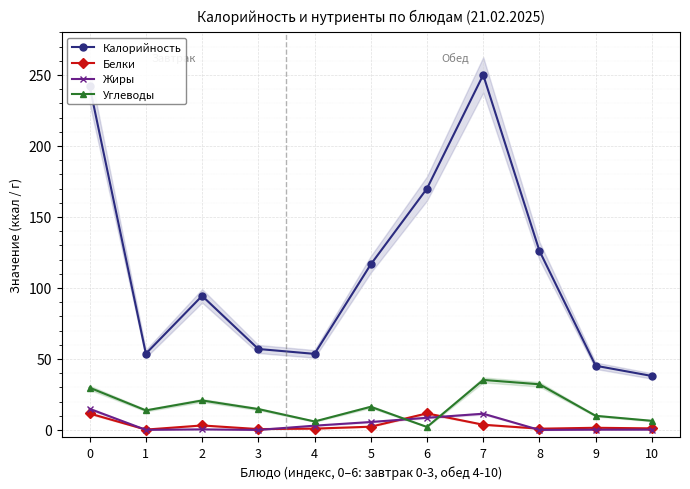

What is the difference between the second highest and minimum values in the Калорийность series?

204.0